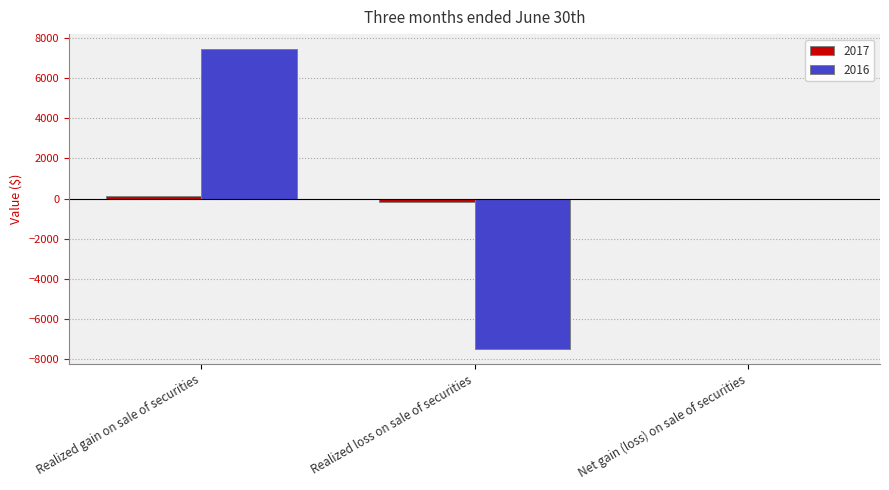

Between Realized loss on sale of securities and Net gain (loss) on sale of securities, which series saw the biggest shift?

2016